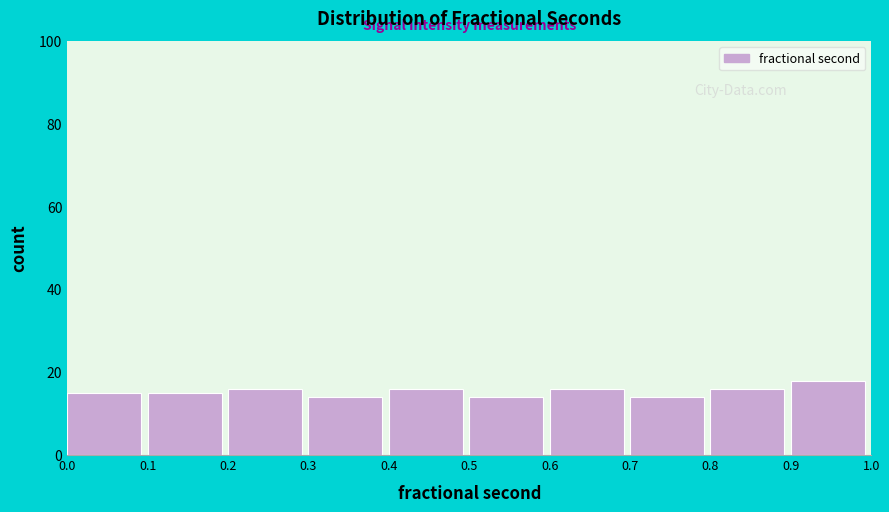

Reading left to right, list every bar in this chart as the range it spans on the x-axis followed by its height. The values are not printed on the chart, so give them approximately, as read against the axis.

0.0 to 0.1: 16
0.1 to 0.2: 16
0.2 to 0.3: 16
0.3 to 0.4: 14
0.4 to 0.5: 16
0.5 to 0.6: 14
0.6 to 0.7: 16
0.7 to 0.8: 14
0.8 to 0.9: 16
0.9 to 1.0: 18